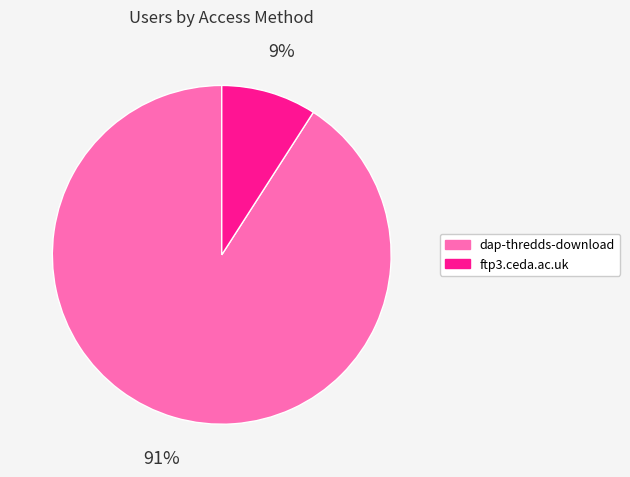

Is ftp3.ceda.ac.uk the majority of the pie?

No